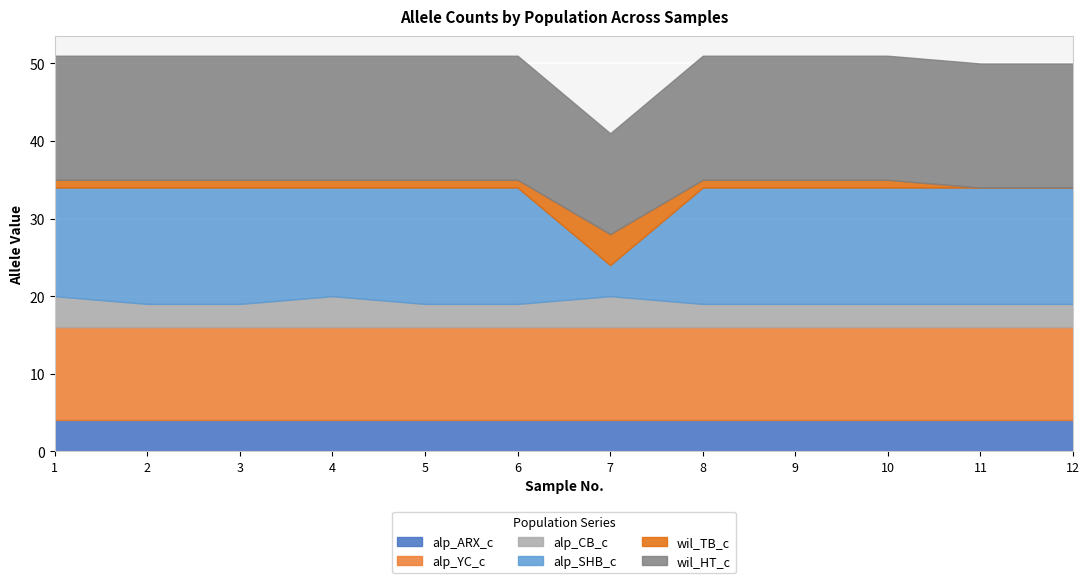

True or false: wil_TB_c has more than 0 points higher than both neighbors.

True